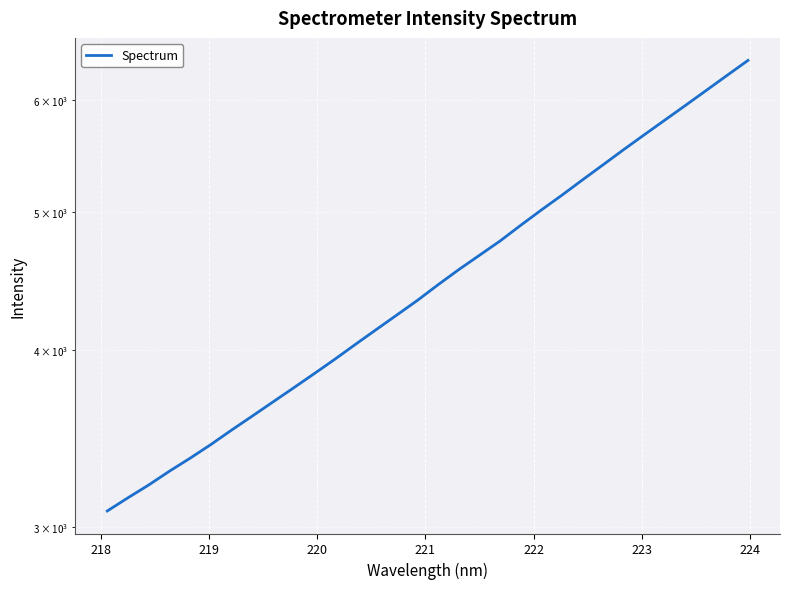

What is the difference between the second highest and minimum values?

3172.4